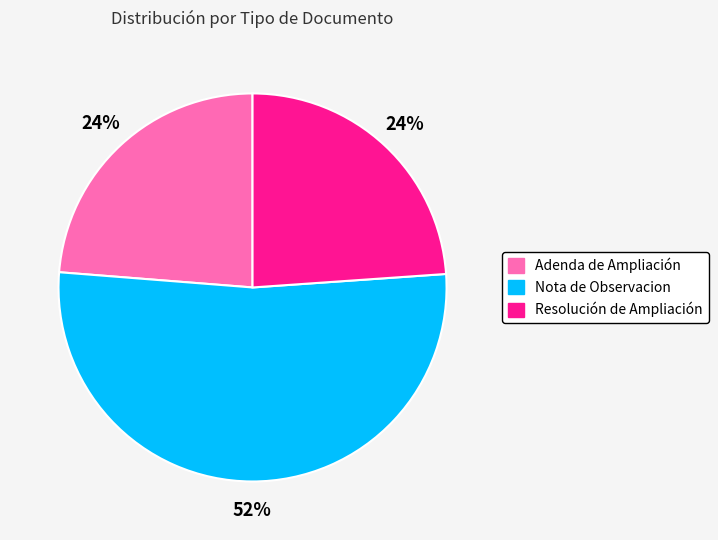

To the nearest percent, what is the average slice percentage?

33%